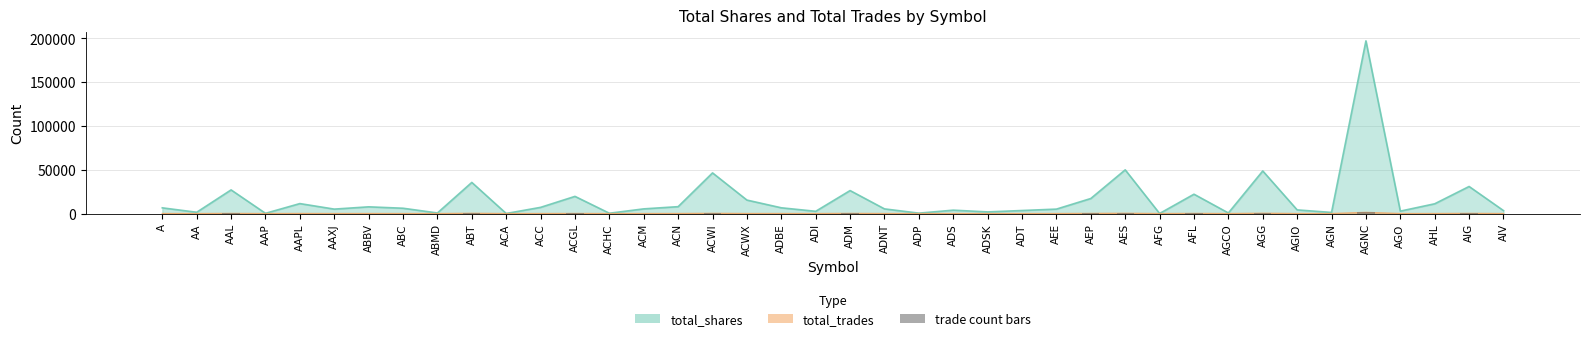

Reading left to right, list all the values displayed in this chart.

A=61	AA=13	AAL=174	AAP=3	AAPL=87	AAXJ=48	ABBV=66	ABC=45	ABMD=7	ABT=326	ACA=1	ACC=50	ACGL=125	ACHC=4	ACM=46	ACN=73	ACWI=272	ACWX=66	ADBE=59	ADI=26	ADM=199	ADNT=53	ADP=5	ADS=34	ADSK=19	ADT=13	AEE=47	AEP=167	AES=340	AFG=1	AFL=189	AGCO=7	AGG=389	AGIO=33	AGN=10	AGNC=1361	AGO=21	AHL=44	AIG=221	AIV=30